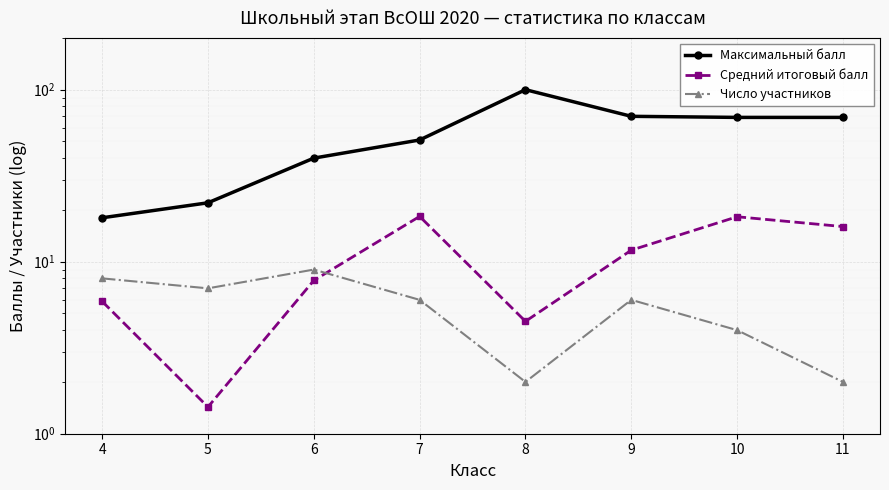

What is the value of the Число участников point at the 7th from the left?

4.0